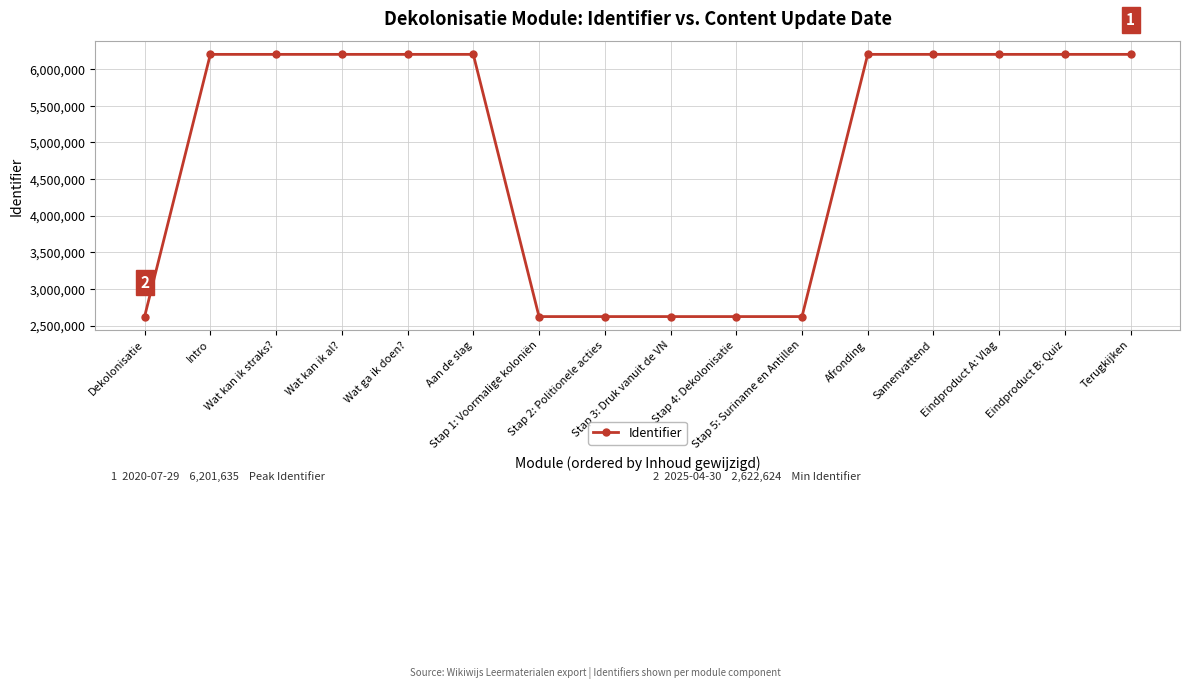

What is the label of the 7th point from the left?

Stap 1: Voormalige koloniën